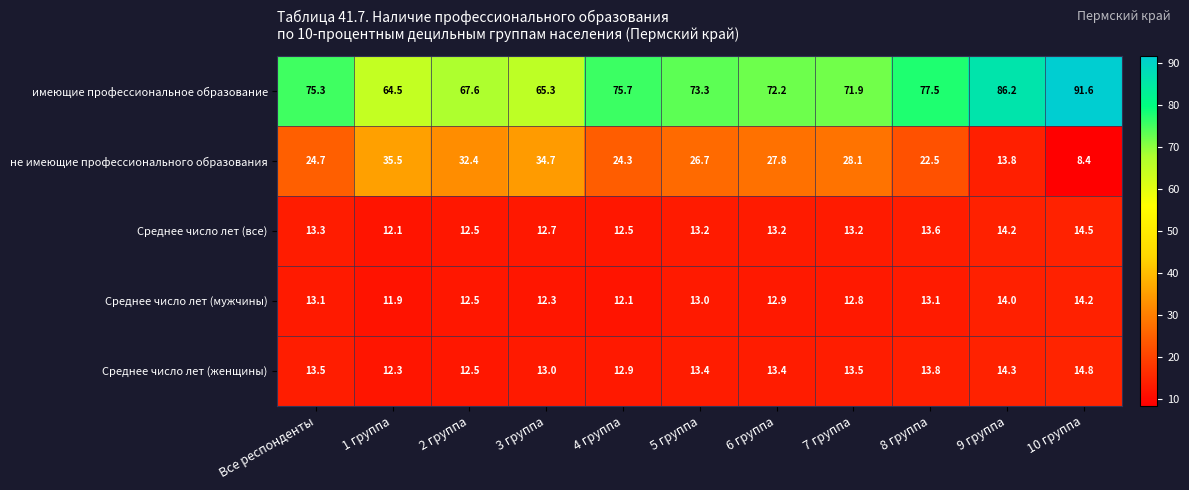

The value of не имеющие профессионального образования at 5 группа is 44.8. True or false?

False